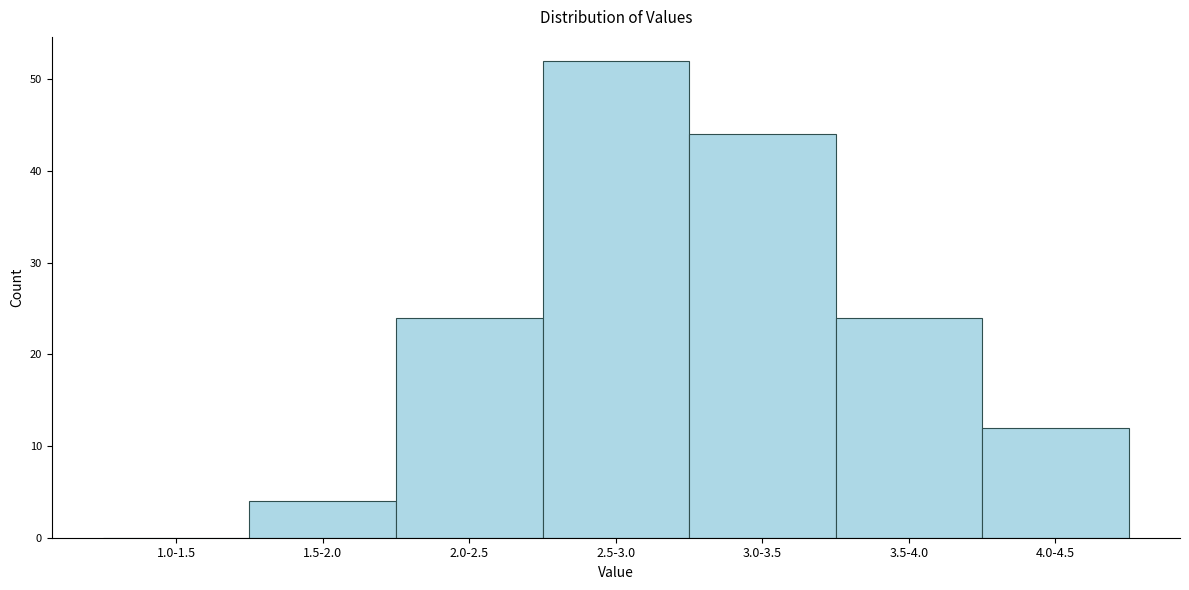

Reading left to right, what are all the values shown in this chart?

1.0-1.5=0	1.5-2.0=4	2.0-2.5=24	2.5-3.0=52	3.0-3.5=44	3.5-4.0=24	4.0-4.5=12